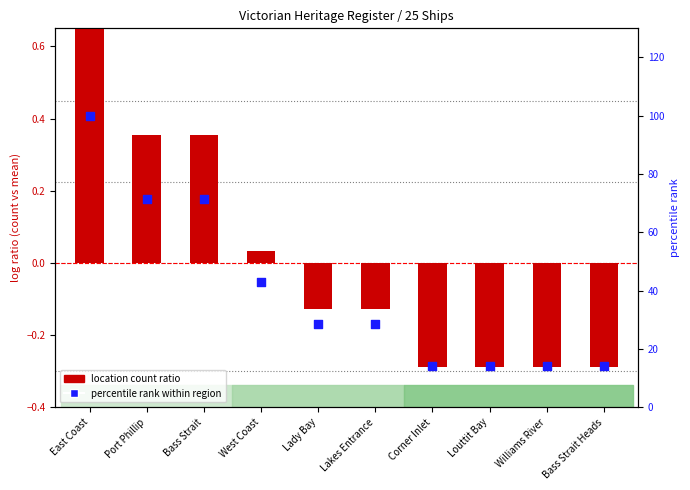

At which category is the sum across all series the highest?

East Coast